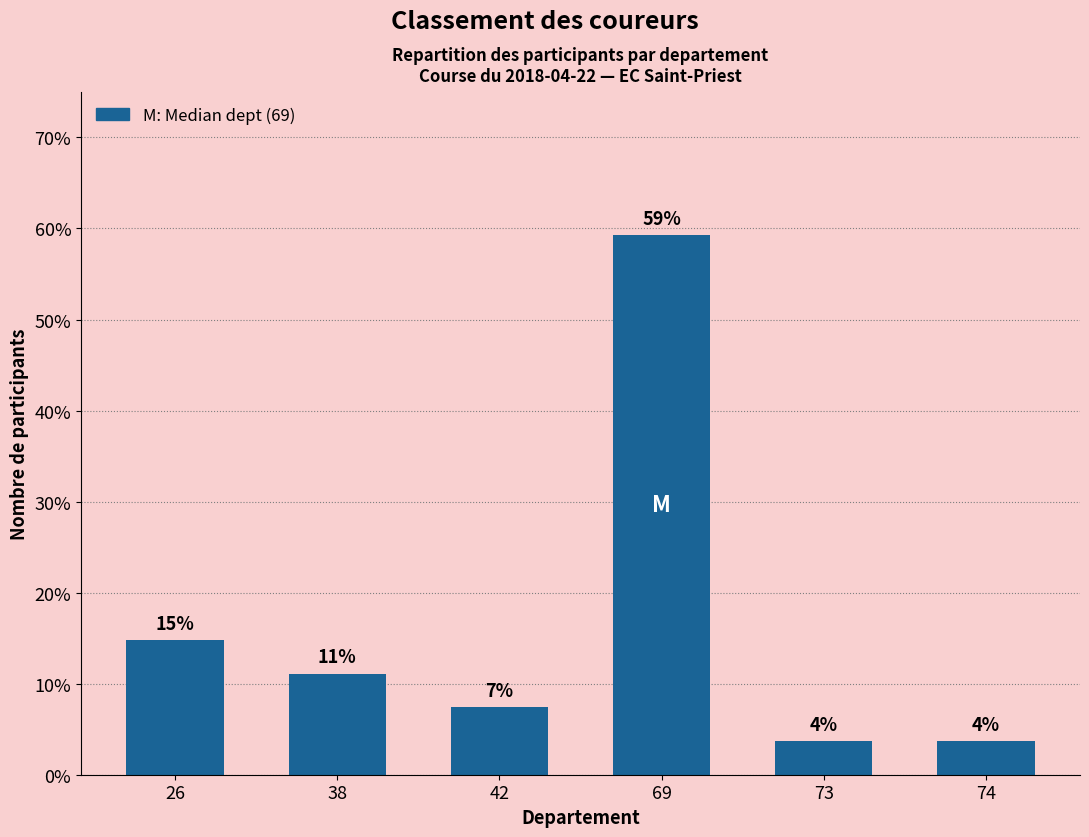

Are the bars horizontal?

No